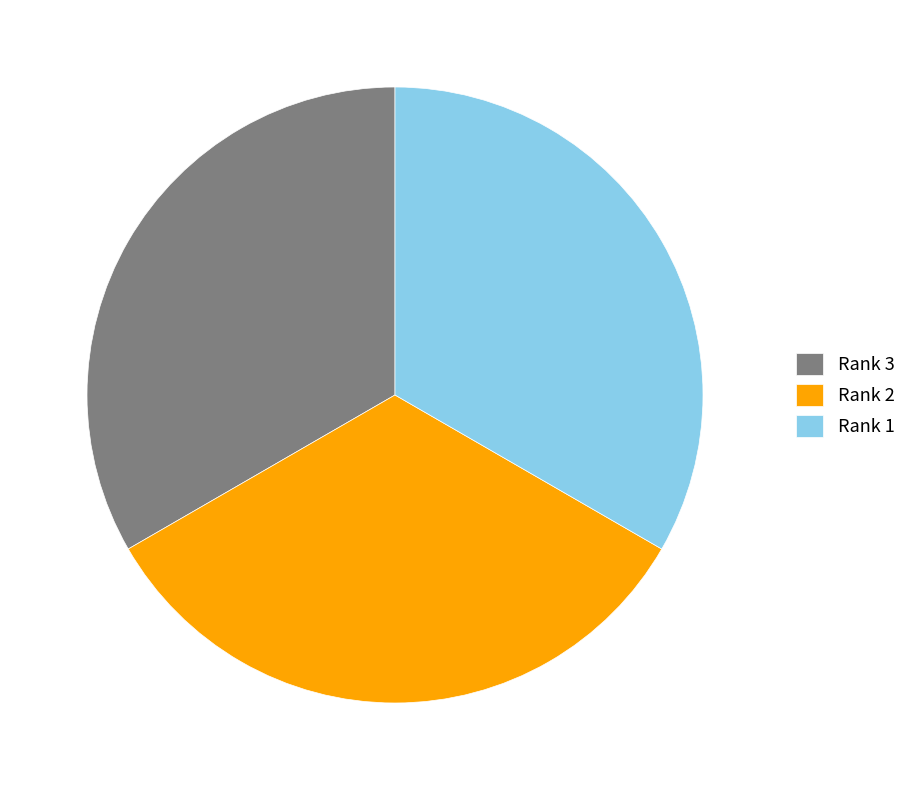

Does Rank 2 represent more than half of the total?

No